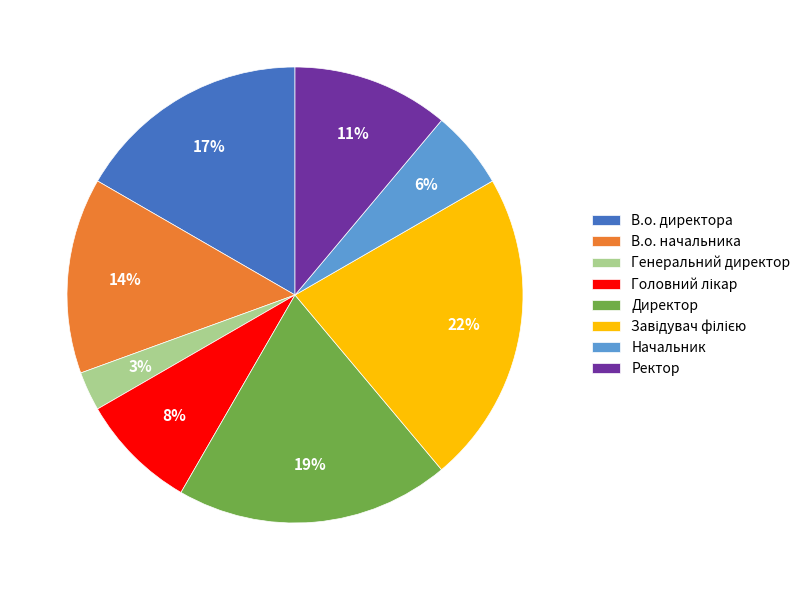

What is the smallest slice in the pie chart?

Генеральний директор